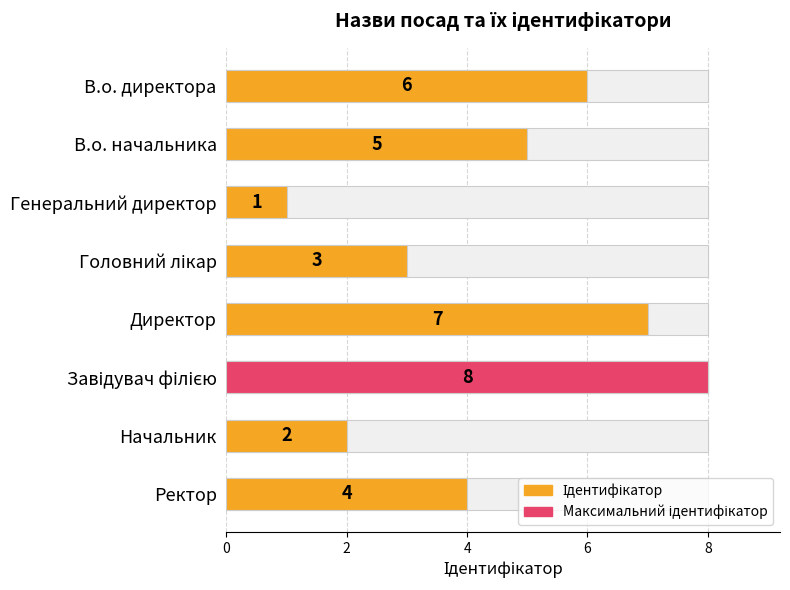

What is the smallest value displayed?

1